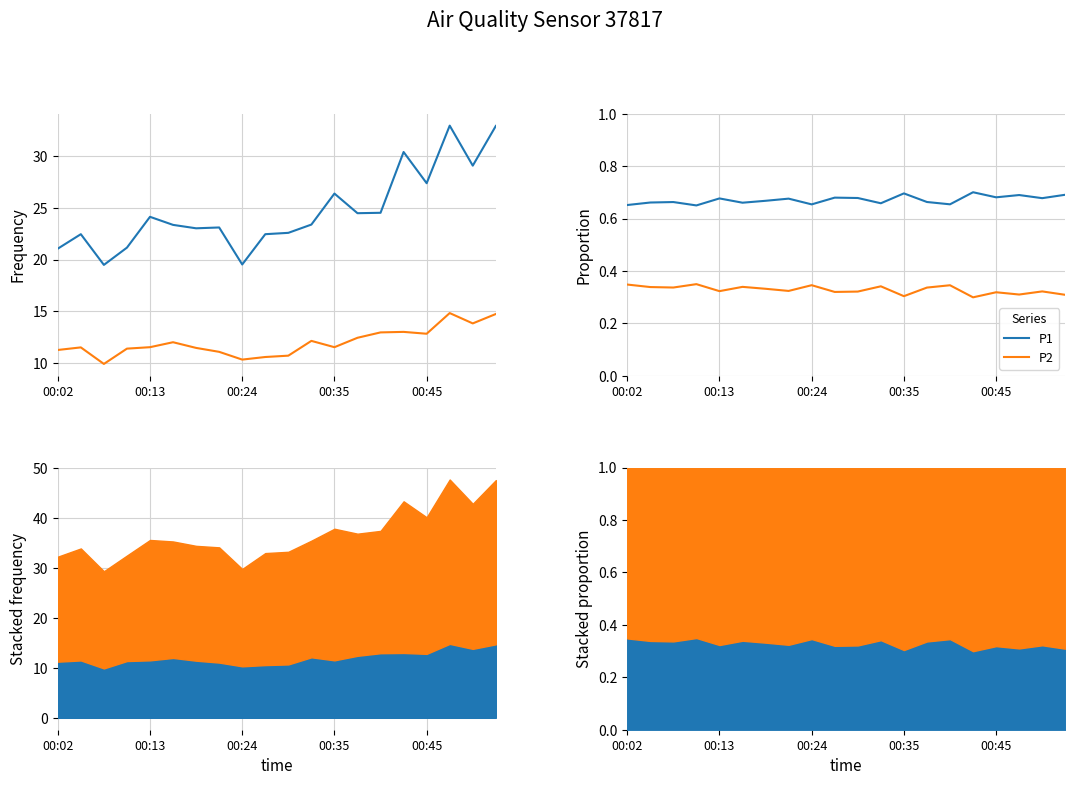

What are all the series names shown in the legend?

P1, P2